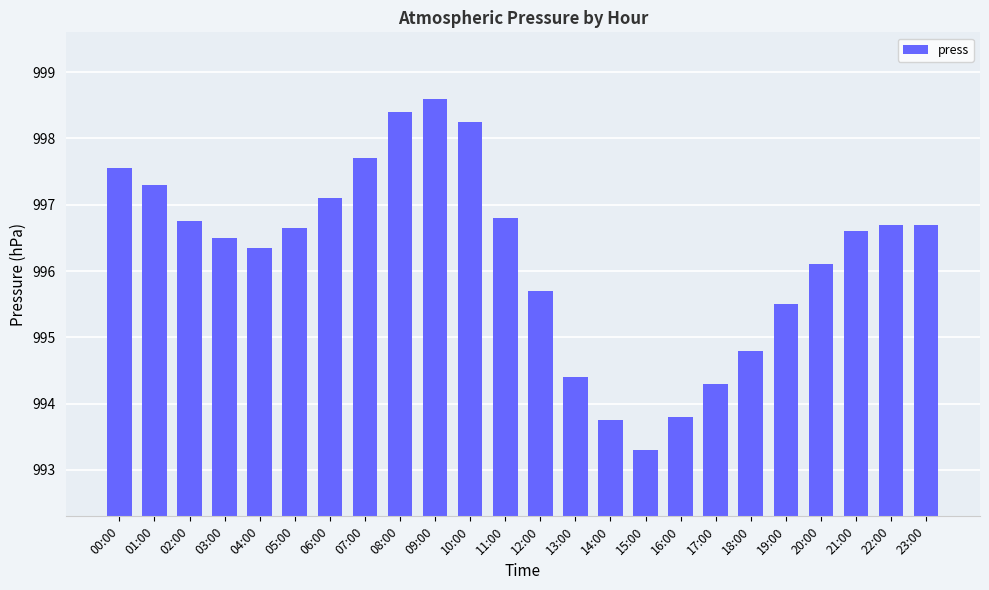

What is the sum of the values at 08:00 and 18:00?

1993.2